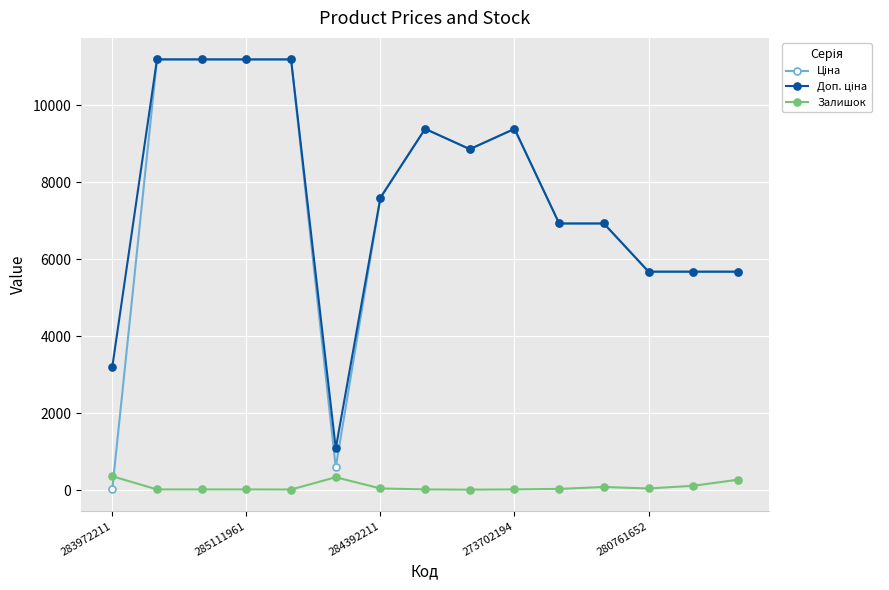

What is the highest value of the Залишок series?

360.0